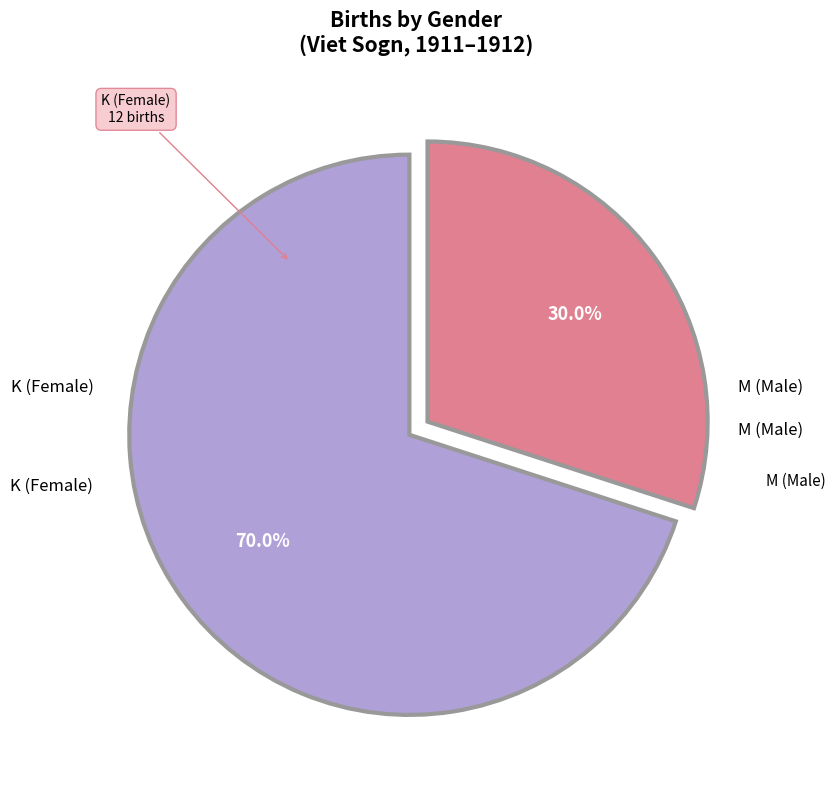

Is there any slice that represents more than half of the pie?

Yes